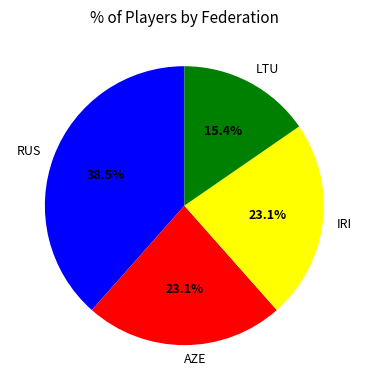

Which slice is the smallest?

LTU